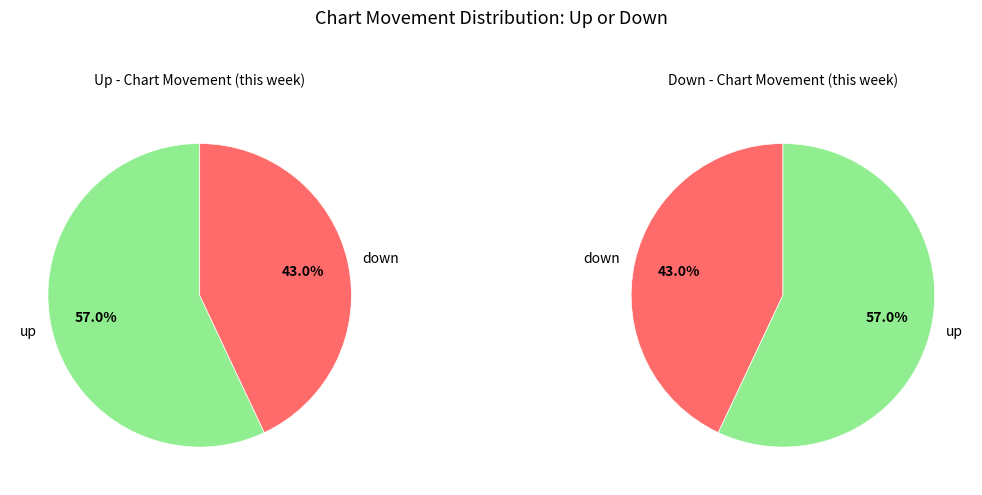

To the nearest percent, what is the difference between the up and down slice percentages?

14%